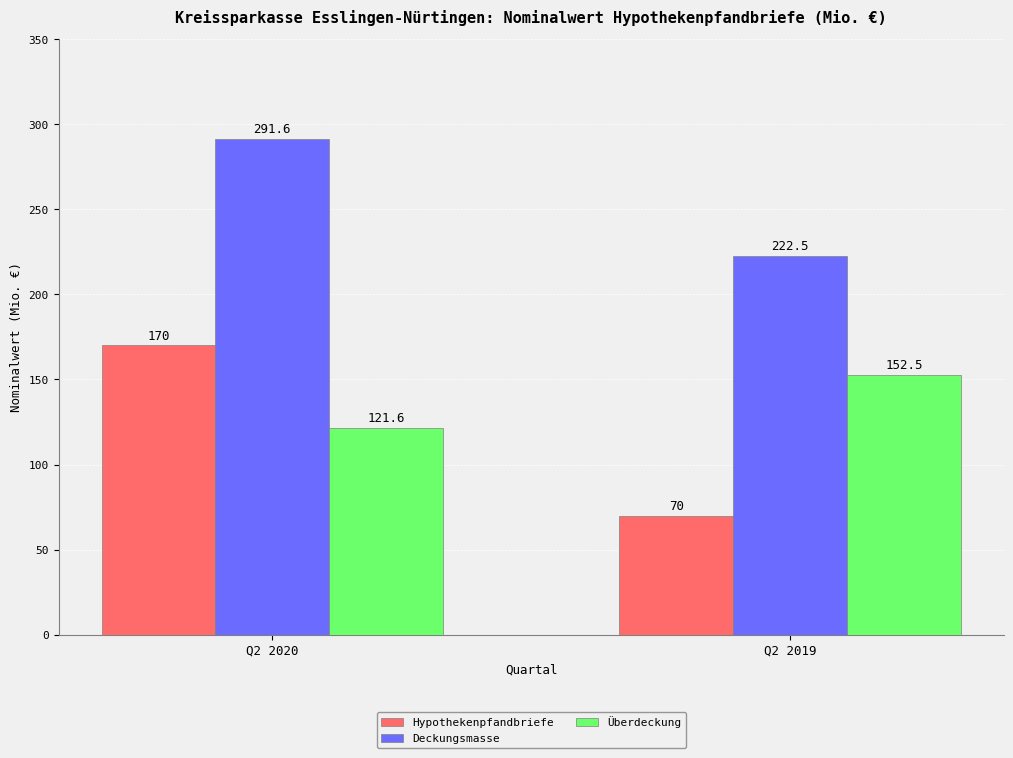

Reading left to right, what are all the values shown in this chart?

Hypothekenpfandbriefe: Q2 2020=170.0	Q2 2019=70.0
Deckungsmasse: Q2 2020=291.6	Q2 2019=222.5
Überdeckung: Q2 2020=121.6	Q2 2019=152.5